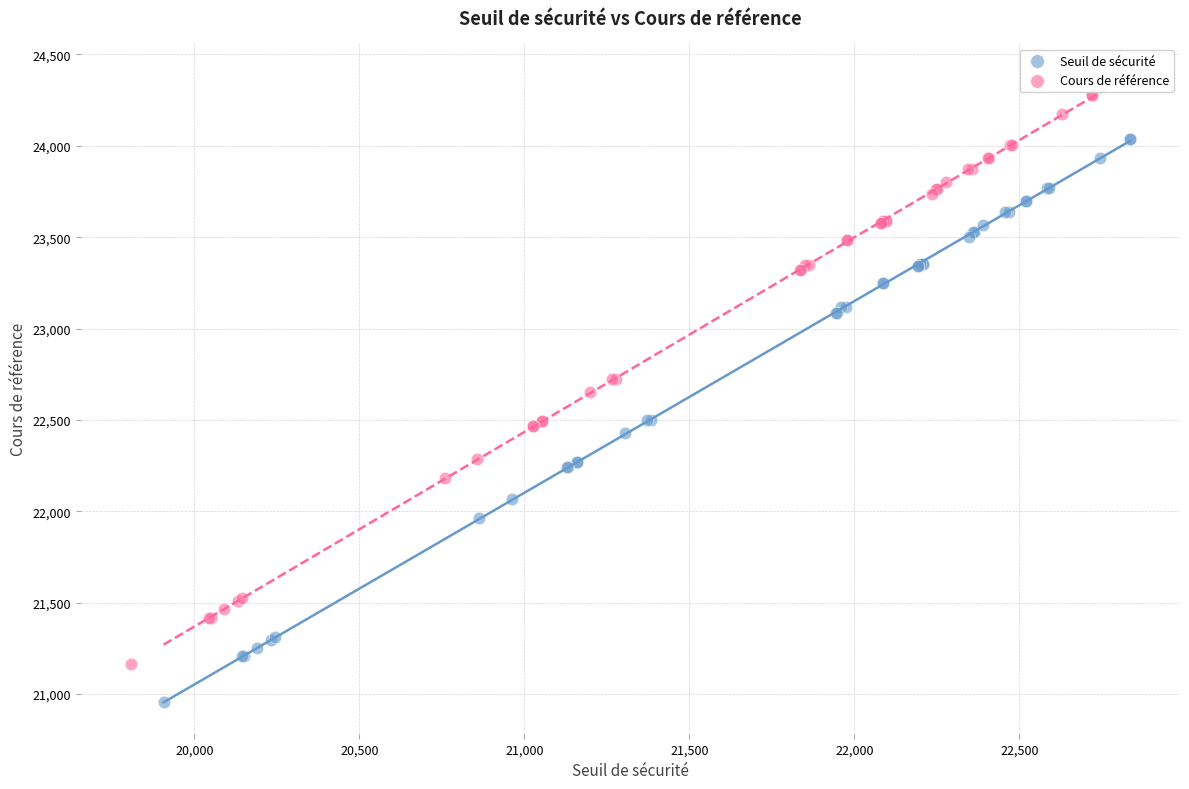

Which series contains the lowest Y value?

Seuil de sécurité